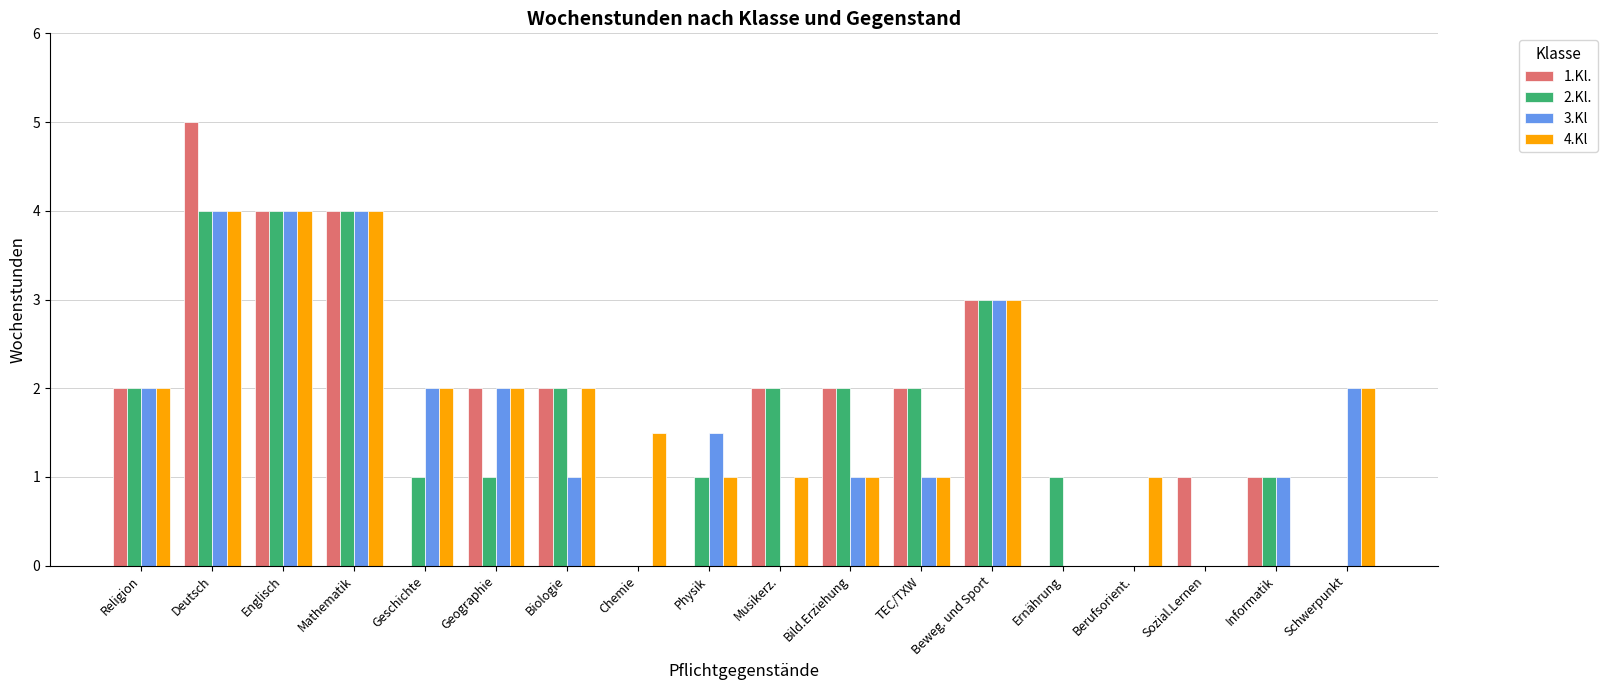

Reading right to left, extract all data points from this chart.

1.Kl.: Schwerpunkt=0.0	Informatik=1.0	Sozial.Lernen=1.0	Berufsorient.=0.0	Ernährung=0.0	Beweg. und Sport=3.0	TEC/TXW=2.0	Bild.Erziehung=2.0	Musikerz.=2.0	Physik=0.0	Chemie=0.0	Biologie=2.0	Geographie=2.0	Geschichte=0.0	Mathematik=4.0	Englisch=4.0	Deutsch=5.0	Religion=2.0
2.Kl.: Schwerpunkt=0.0	Informatik=1.0	Sozial.Lernen=0.0	Berufsorient.=0.0	Ernährung=1.0	Beweg. und Sport=3.0	TEC/TXW=2.0	Bild.Erziehung=2.0	Musikerz.=2.0	Physik=1.0	Chemie=0.0	Biologie=2.0	Geographie=1.0	Geschichte=1.0	Mathematik=4.0	Englisch=4.0	Deutsch=4.0	Religion=2.0
3.Kl: Schwerpunkt=2.0	Informatik=1.0	Sozial.Lernen=0.0	Berufsorient.=0.0	Ernährung=0.0	Beweg. und Sport=3.0	TEC/TXW=1.0	Bild.Erziehung=1.0	Musikerz.=0.0	Physik=1.5	Chemie=0.0	Biologie=1.0	Geographie=2.0	Geschichte=2.0	Mathematik=4.0	Englisch=4.0	Deutsch=4.0	Religion=2.0
4.Kl: Schwerpunkt=2.0	Informatik=0.0	Sozial.Lernen=0.0	Berufsorient.=1.0	Ernährung=0.0	Beweg. und Sport=3.0	TEC/TXW=1.0	Bild.Erziehung=1.0	Musikerz.=1.0	Physik=1.0	Chemie=1.5	Biologie=2.0	Geographie=2.0	Geschichte=2.0	Mathematik=4.0	Englisch=4.0	Deutsch=4.0	Religion=2.0